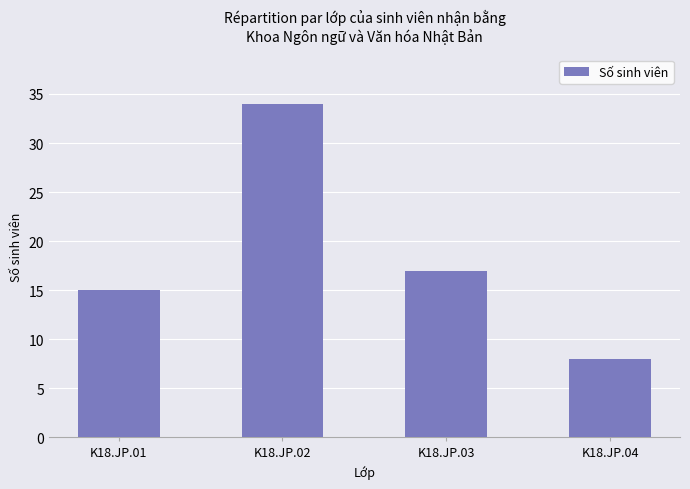

Rank the categories by value from lowest to highest.

K18.JP.04, K18.JP.01, K18.JP.03, K18.JP.02